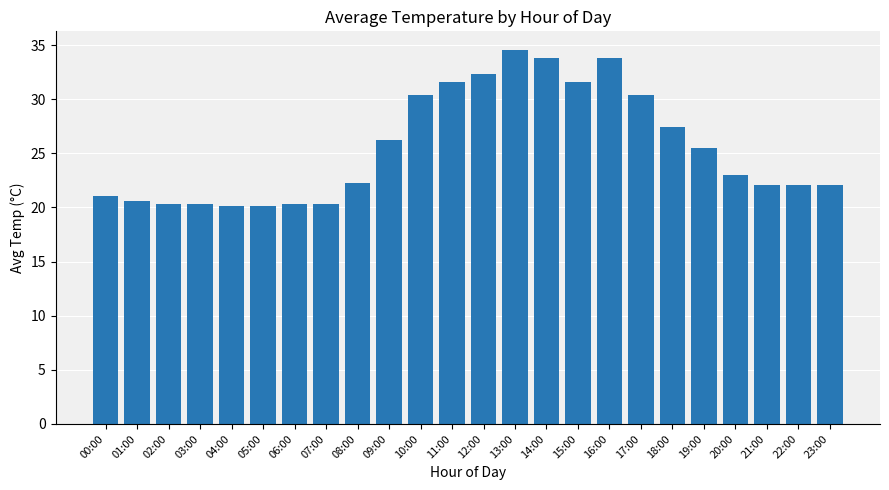

What is the minimum value shown in the chart?

20.1